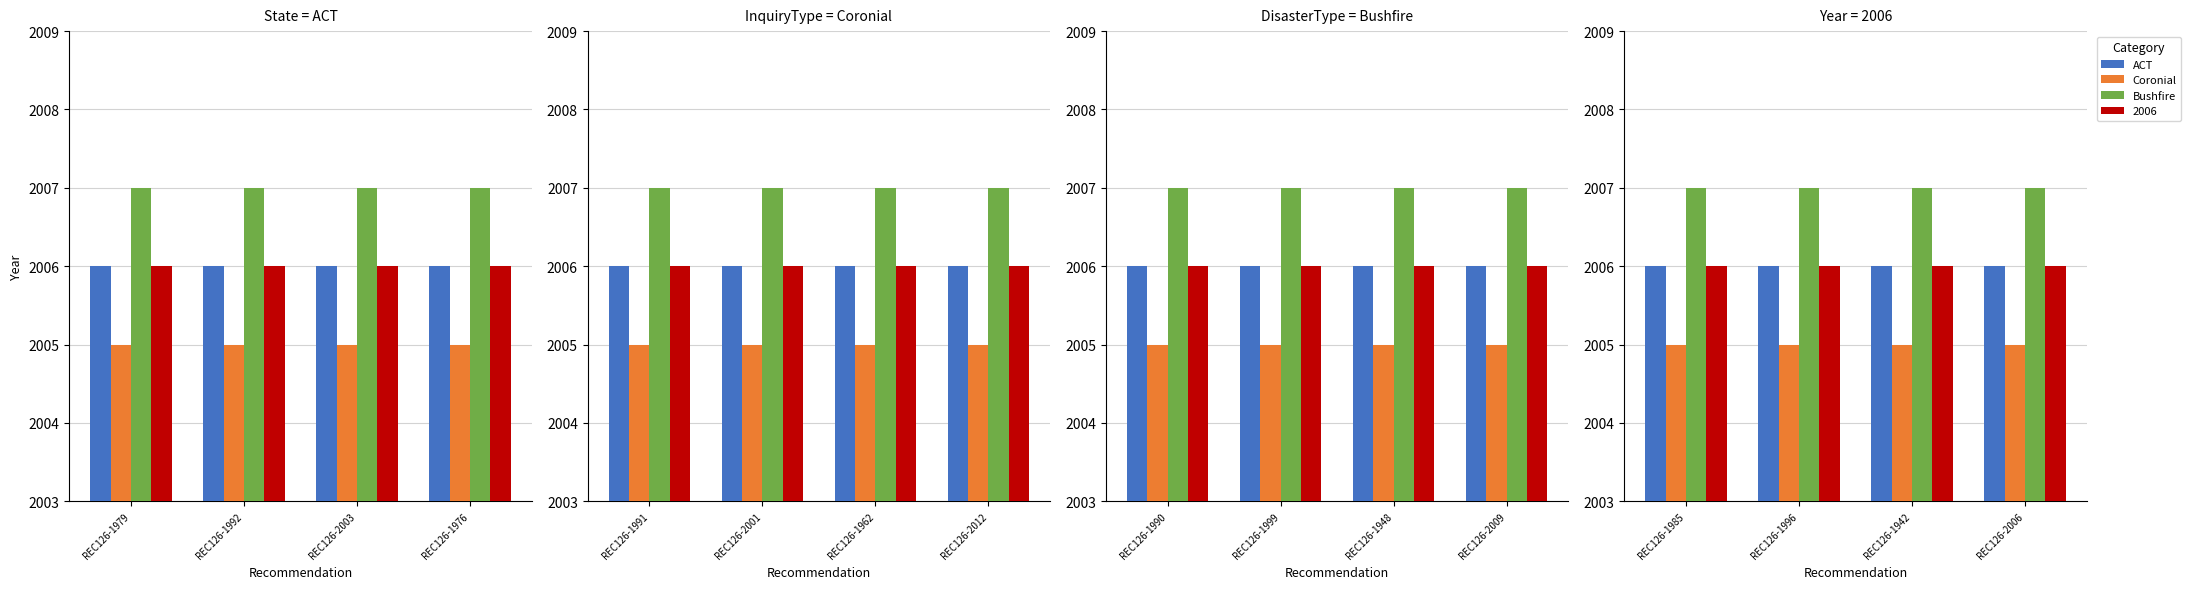

Which has a higher value, REC126-1985 or REC126-1942?

REC126-1985